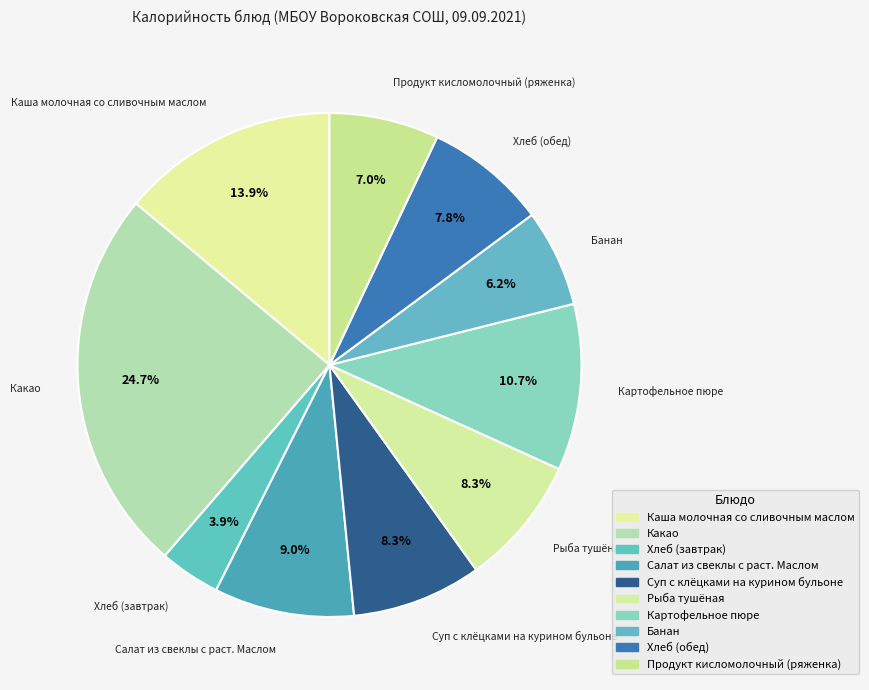

Which slice is the largest?

Какао